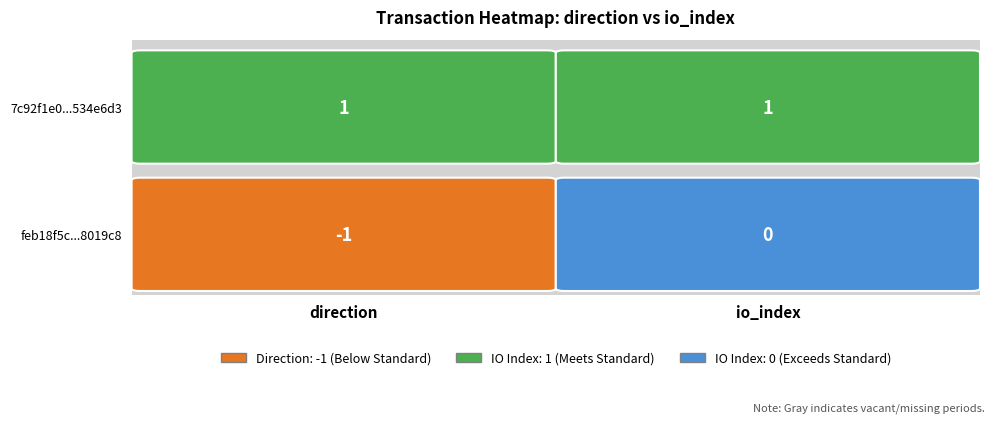

Rank the series at 1 from highest to lowest value.

7c92f1e0b8ade3a17d7c33b04ff1e2fb534e6d3, feb18f5c629669ad392ed0da1bbf4f8598019c8